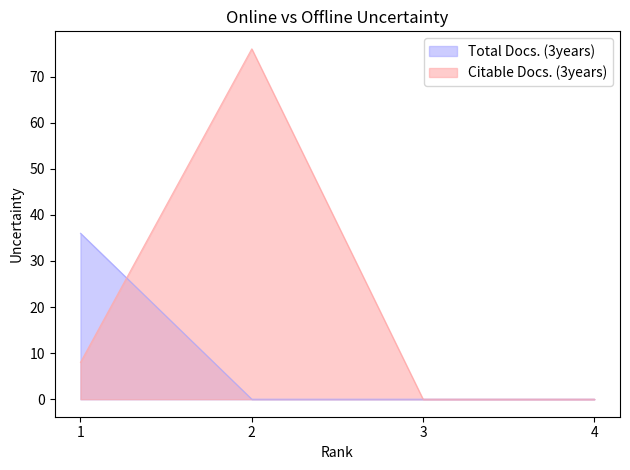

What is the total value across all series at 2?

76